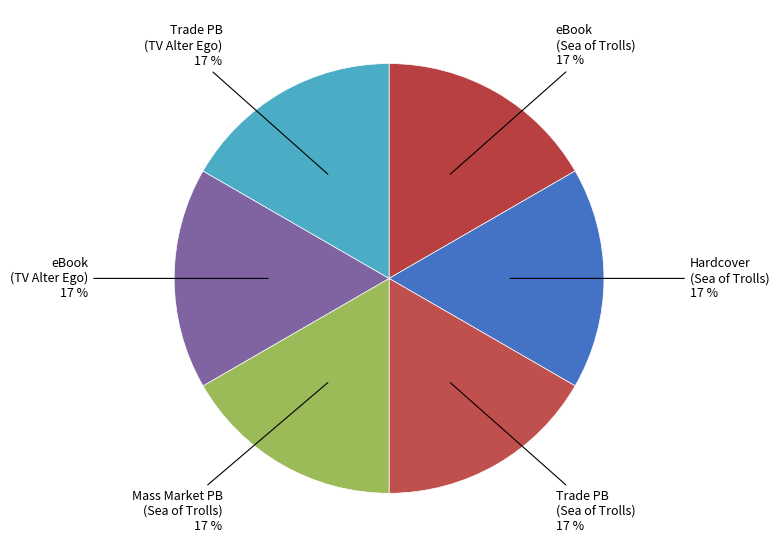

How many segments does this pie chart have?

6